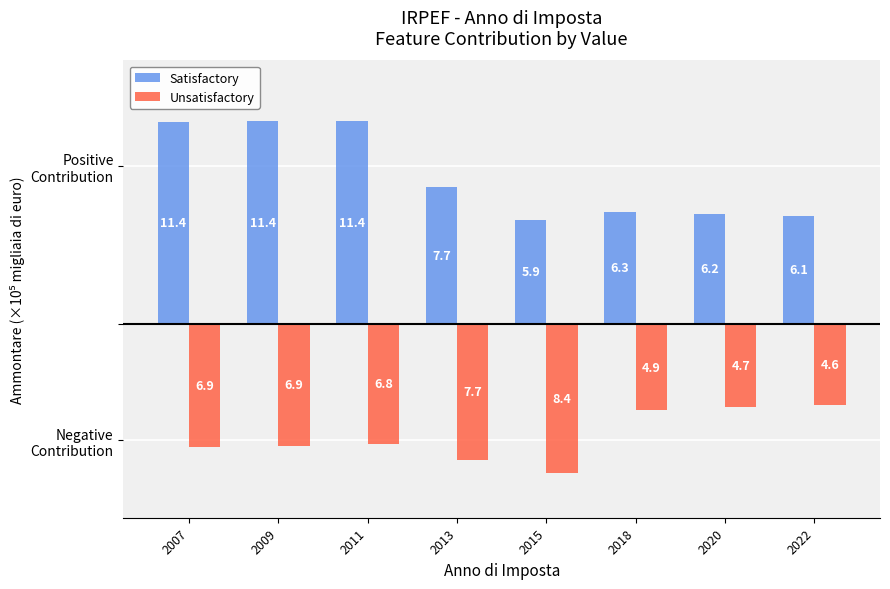

Reading left to right, what are all the values shown in this chart?

Satisfactory: 11.4	11.4	11.4	7.7	5.9	6.3	6.2	6.1
Unsatisfactory: -6.9	-6.9	-6.8	-7.7	-8.4	-4.9	-4.7	-4.6